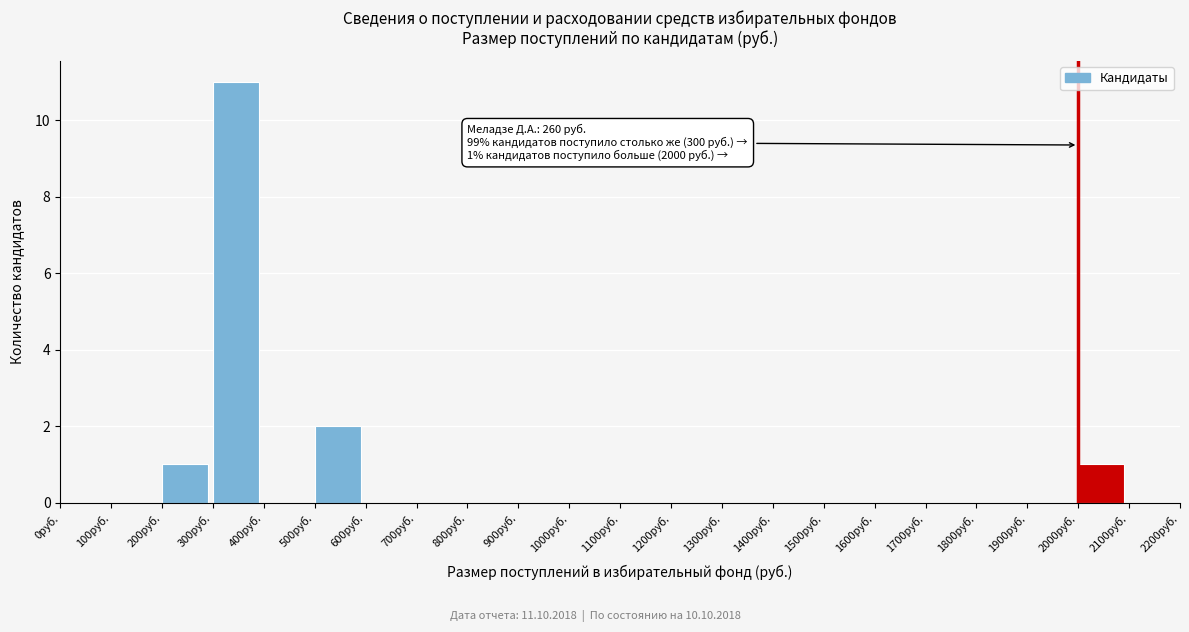

Over which range of the x-axis is the bar tallest?

300 to 400